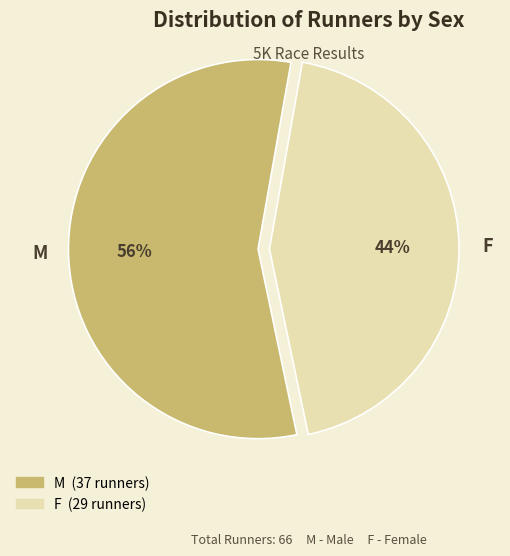

How many slices are in this pie chart?

2